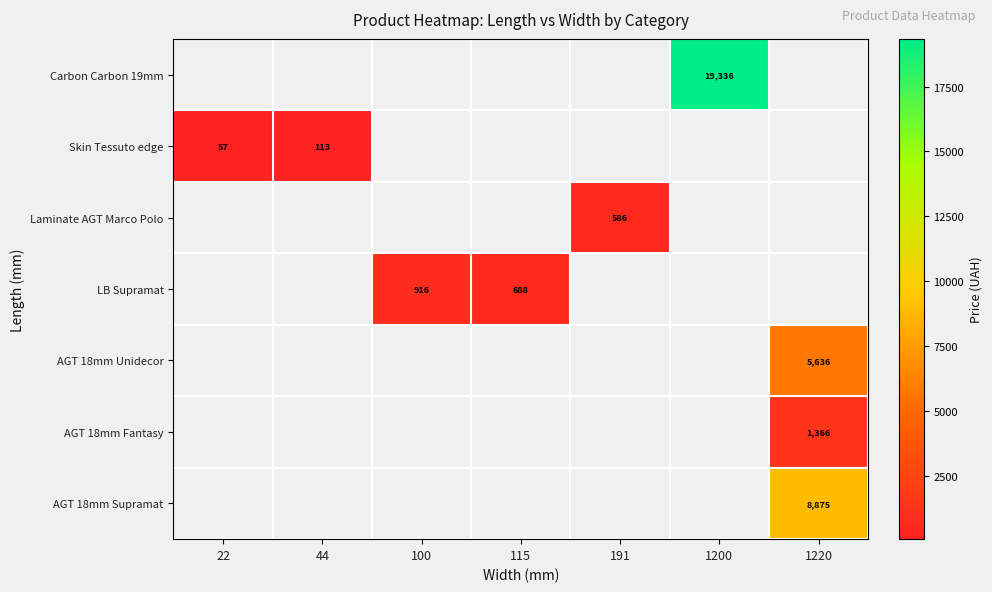

What is the greatest value displayed?

19336.4